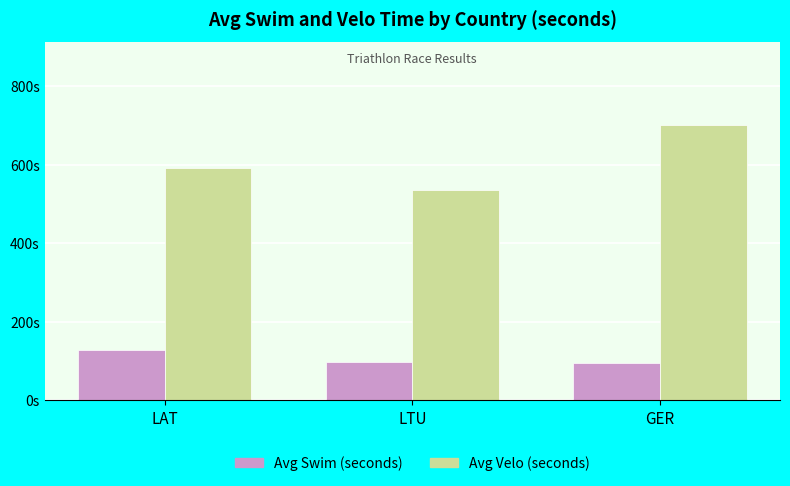

What is the label of the 3rd bar from the right?

LAT